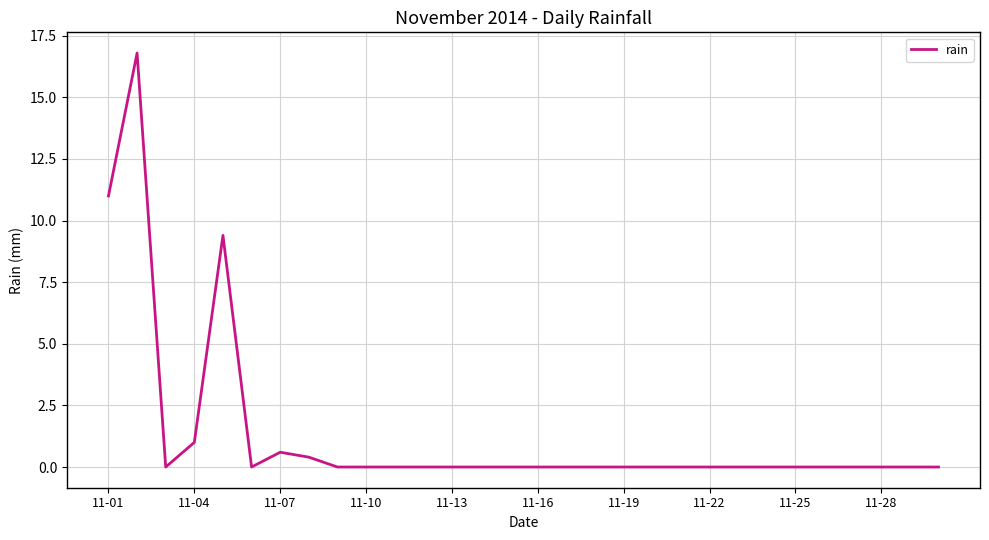

What is the difference between the maximum and minimum values?

16.8